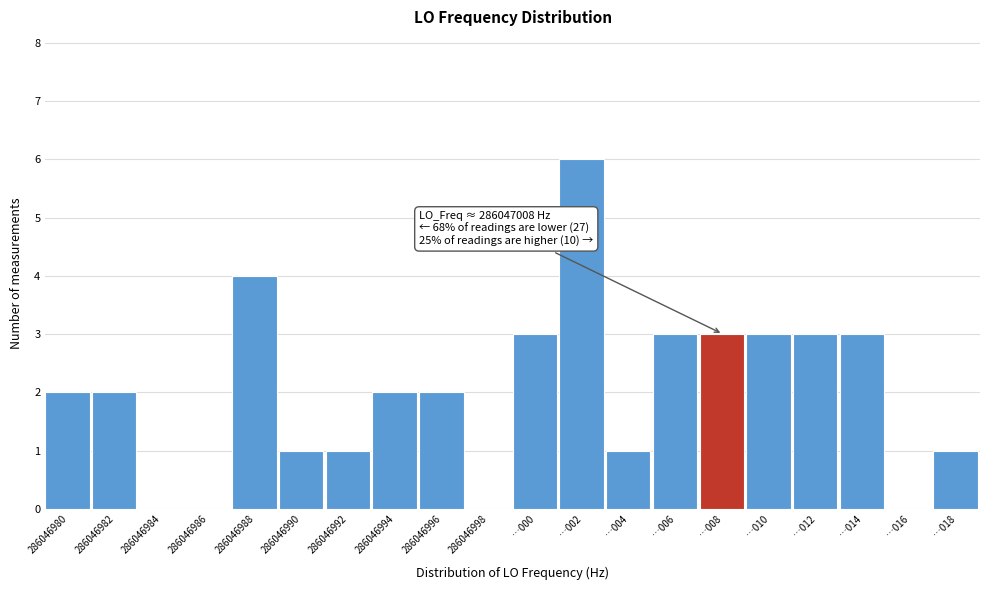

Reading left to right, transcribe all the data shown in this chart.

286046980=2	286046982=2	286046984=0	286046986=0	286046988=4	286046990=1	286046992=1	286046994=2	286046996=2	286046998=0	…000=3	…002=6	…004=1	…006=3	…008=3	…010=3	…012=3	…014=3	…016=0	…018=1